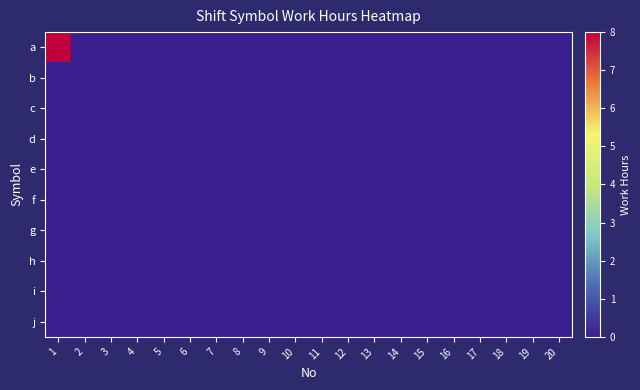

Between 8 and 20, which is larger?

8